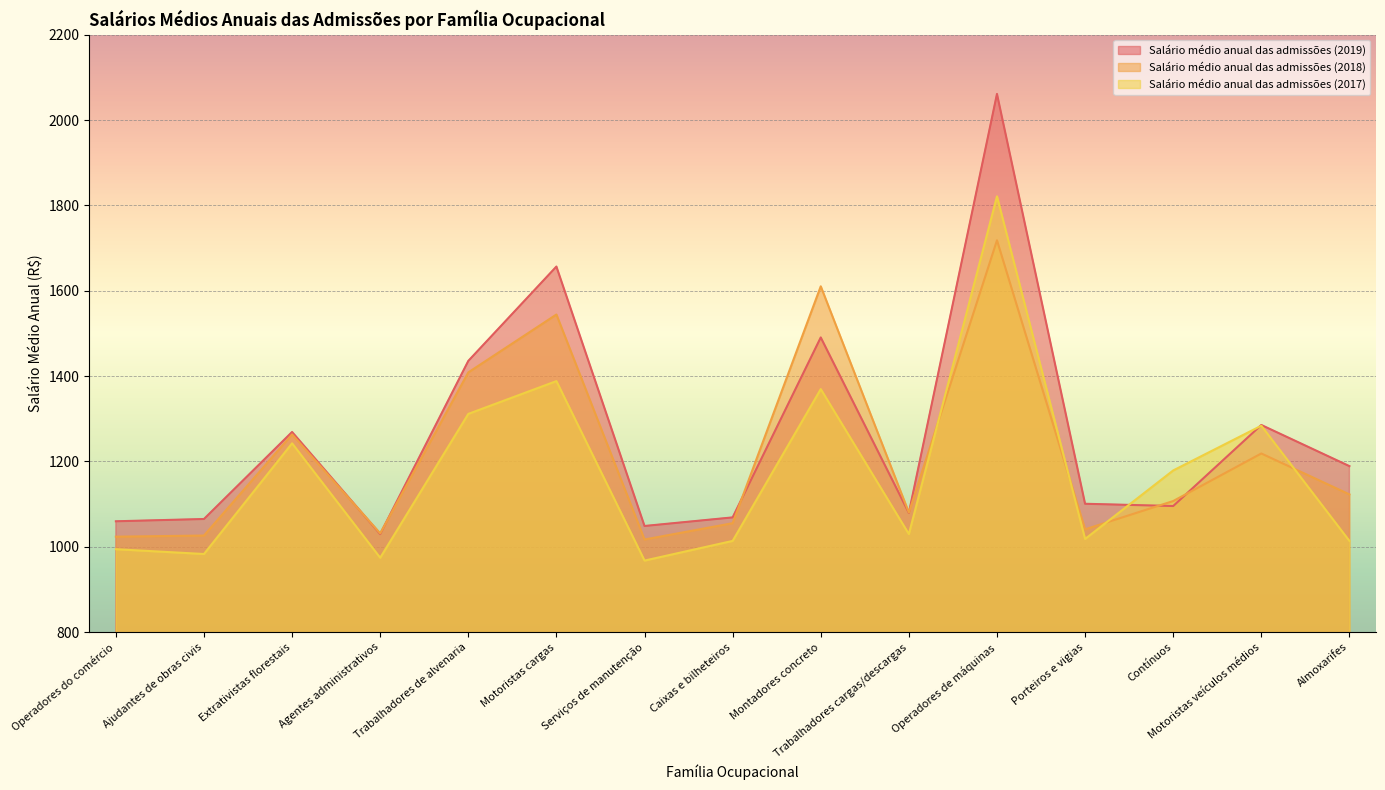

Which series has the widest spread of values?

Salário médio anual das admissões (2019)